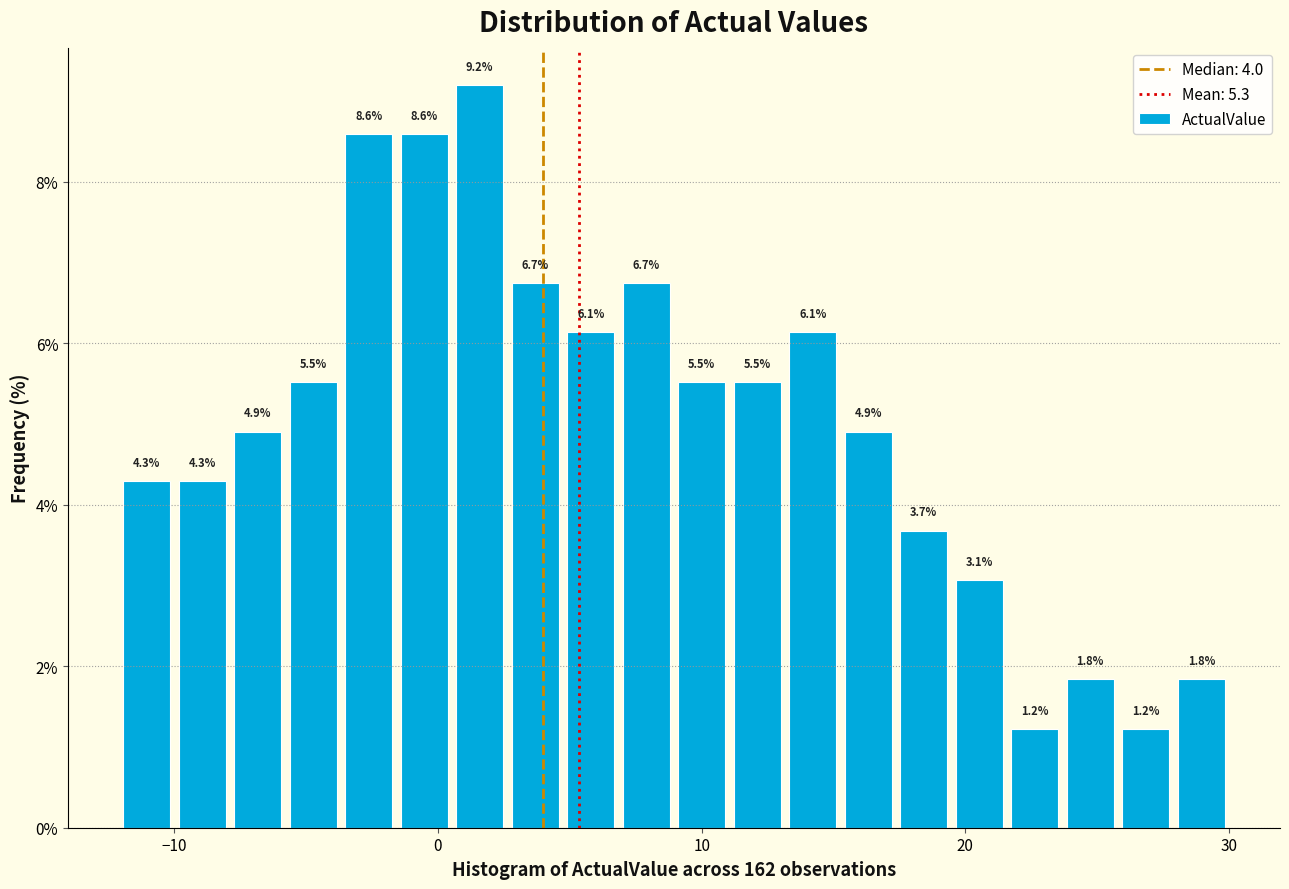

Read against the x-axis, roughly where is the centre of the tallest bar?

2